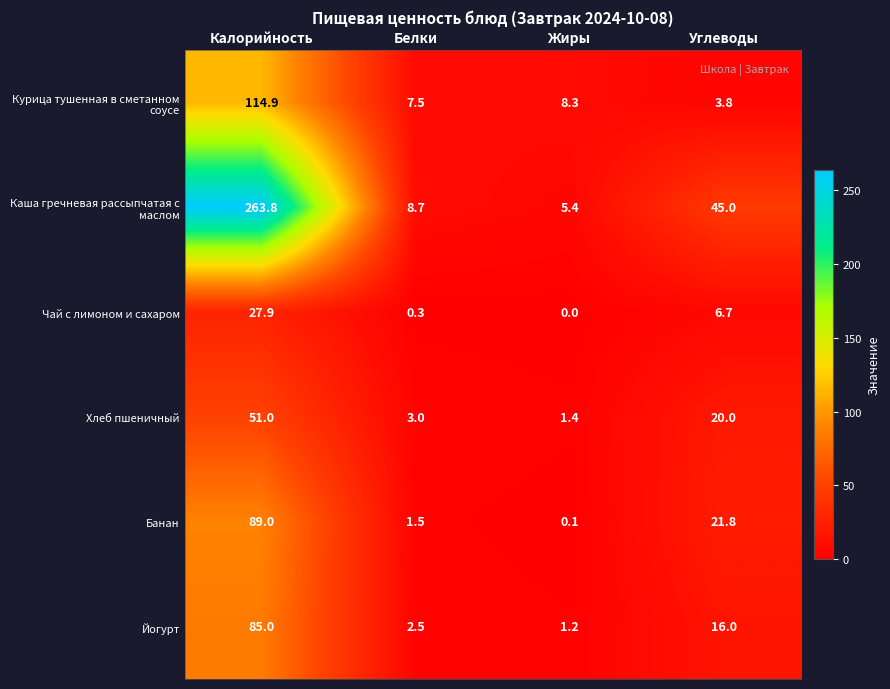

What is the spread (max minus min) of values at Жиры?

8.3